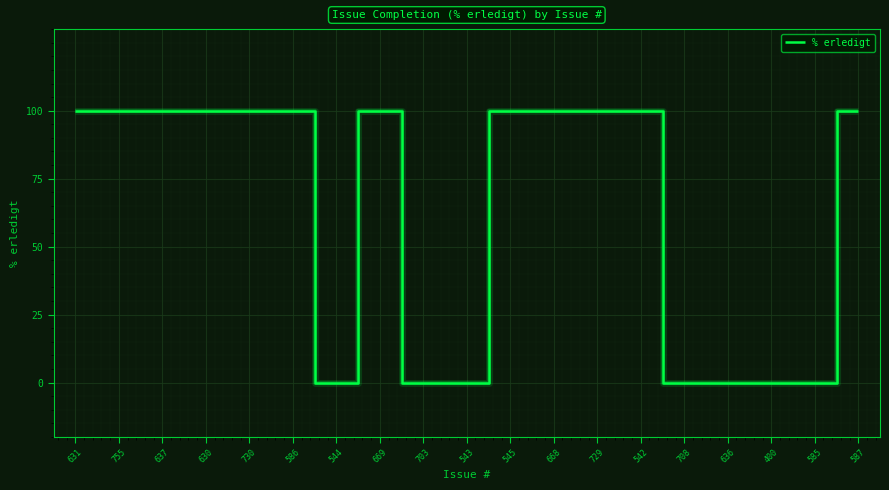

What is the sum of the values at 586 and 545?

200